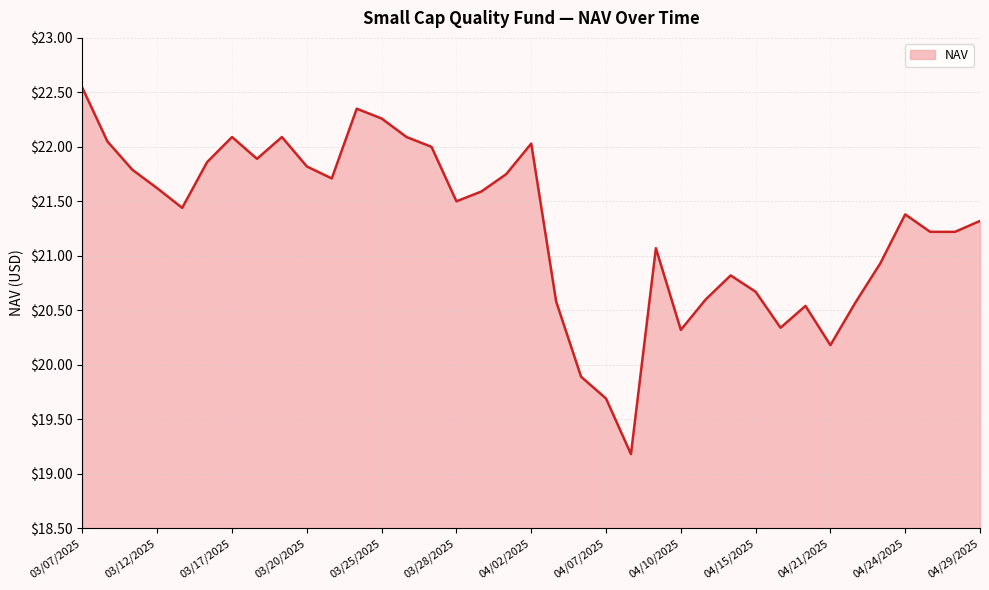

What is the minimum value shown in the chart?

19.2